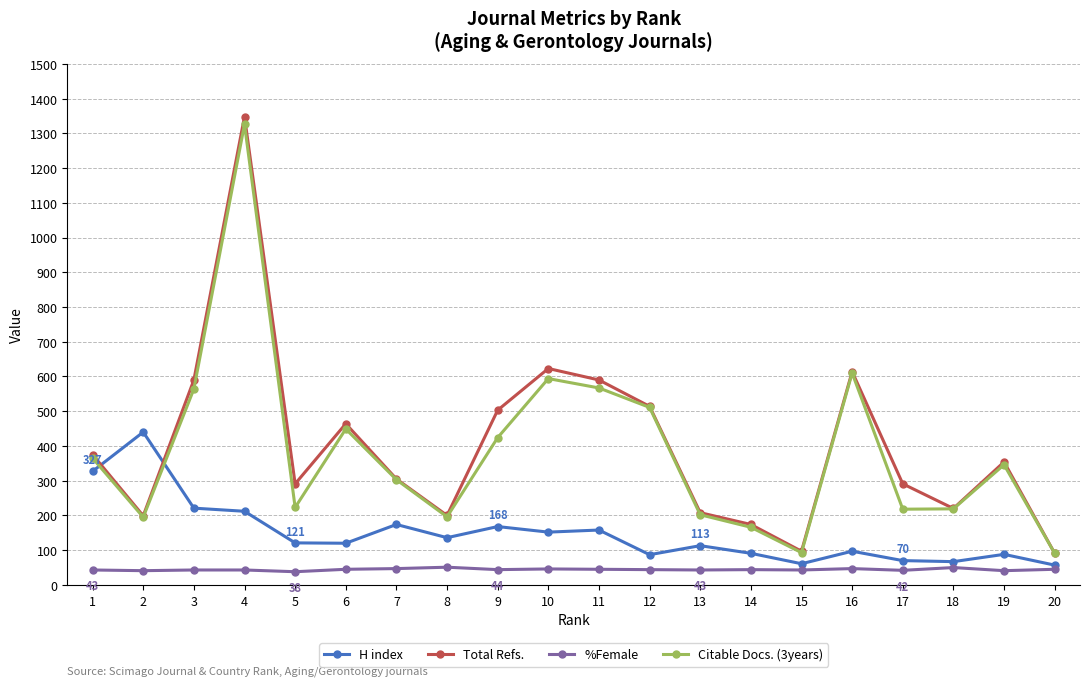

Which series has the widest spread of values?

Total Refs.